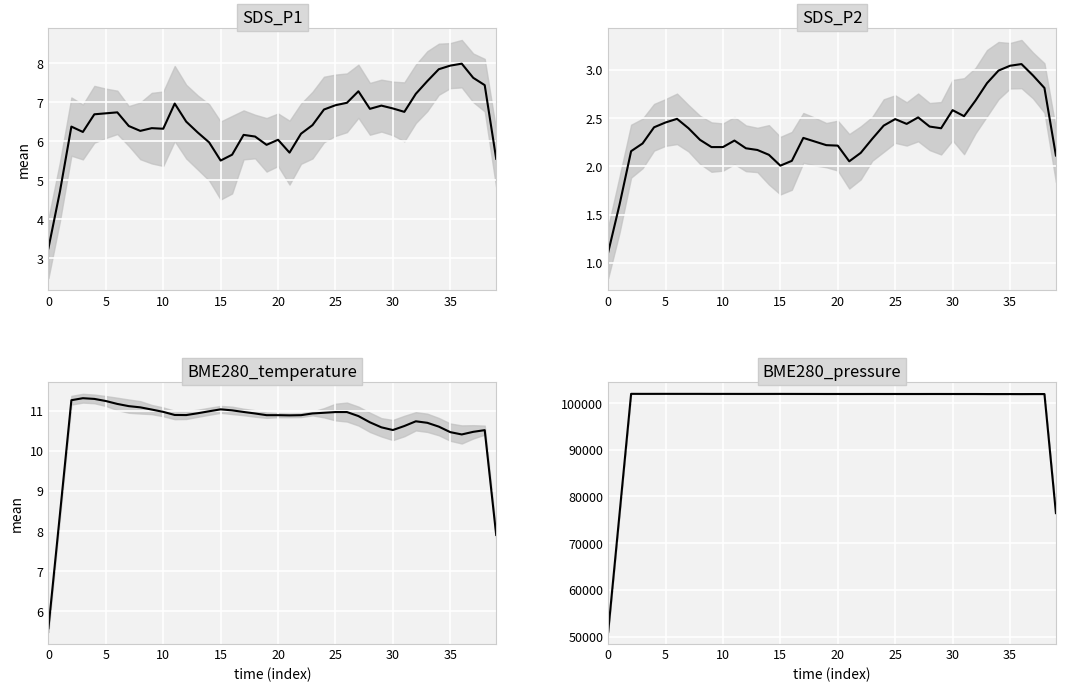

True or false: SDS_P2 and BME280_temperature intersect in this chart.

False